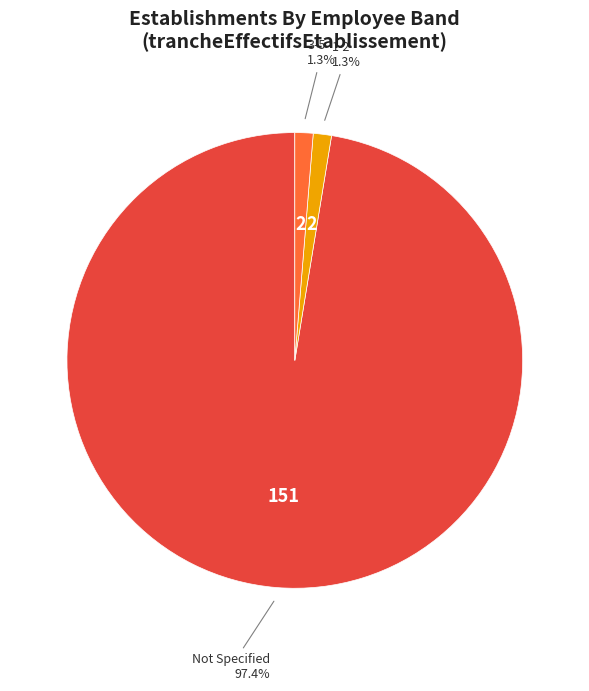

Is there any slice that represents more than half of the pie?

Yes